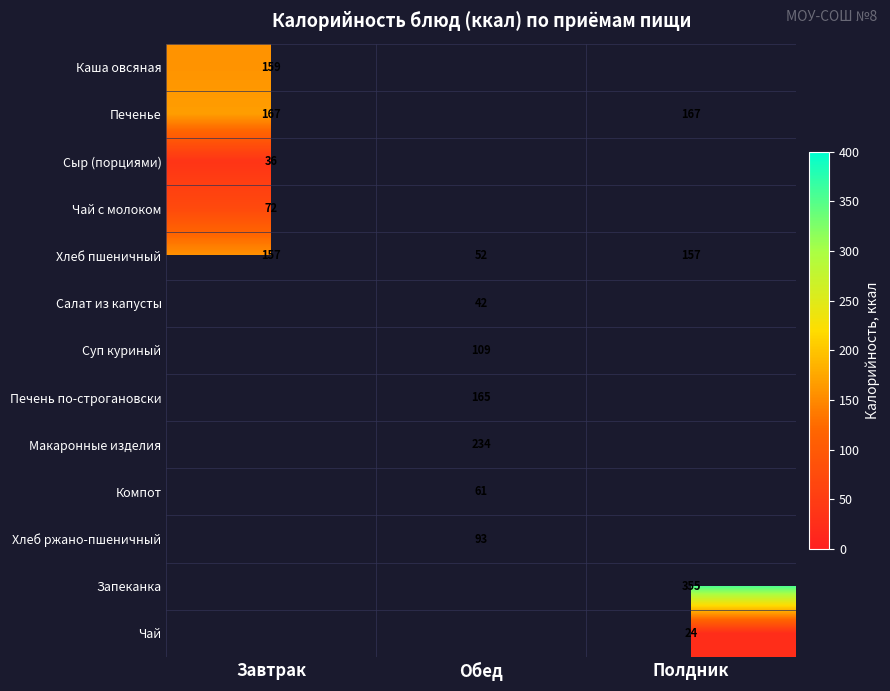

Is the value of Запеканка at Полдник greater than the value of Суп куриный at Обед?

Yes